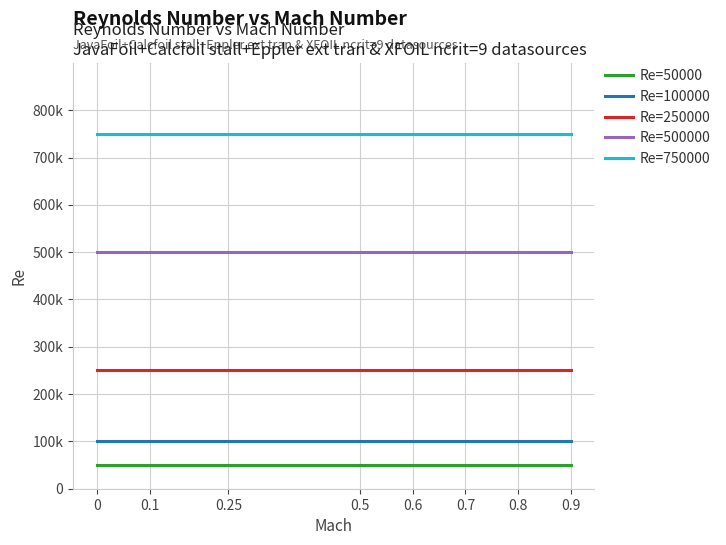

What is the minimum value shown in the chart?

50000